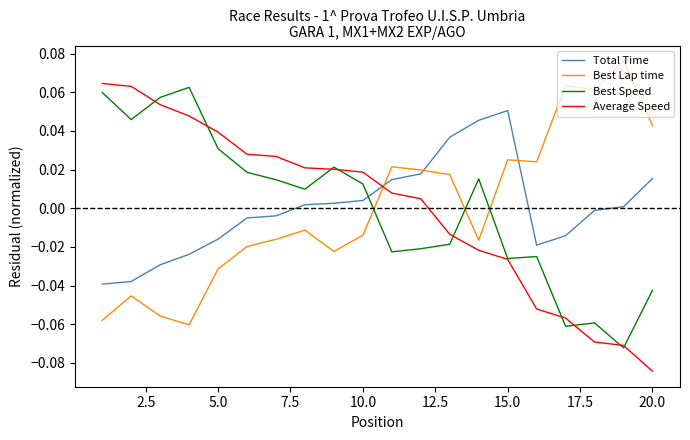

After their last crossing, which series has the higher values: Best Lap time or Best Speed?

Best Lap time